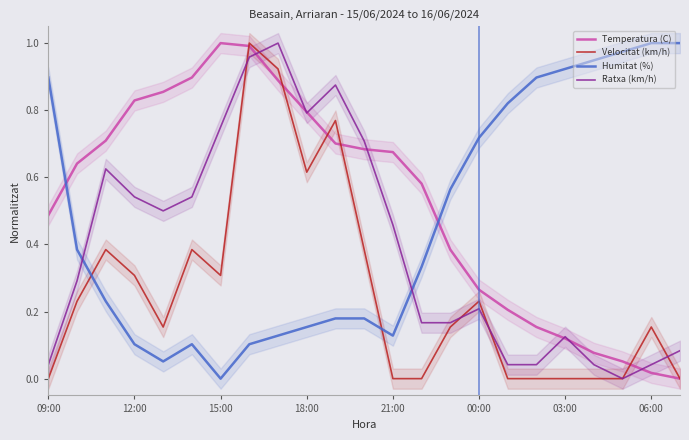

True or false: Temperatura (C) has more than 0 points higher than both neighbors.

True